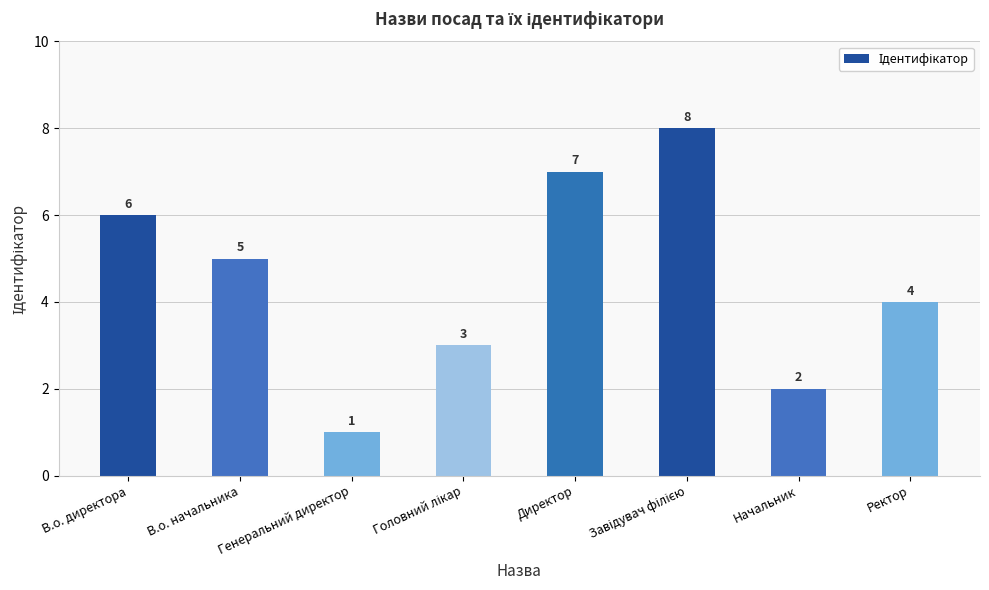

Count the values in the range 3 to 7.

5